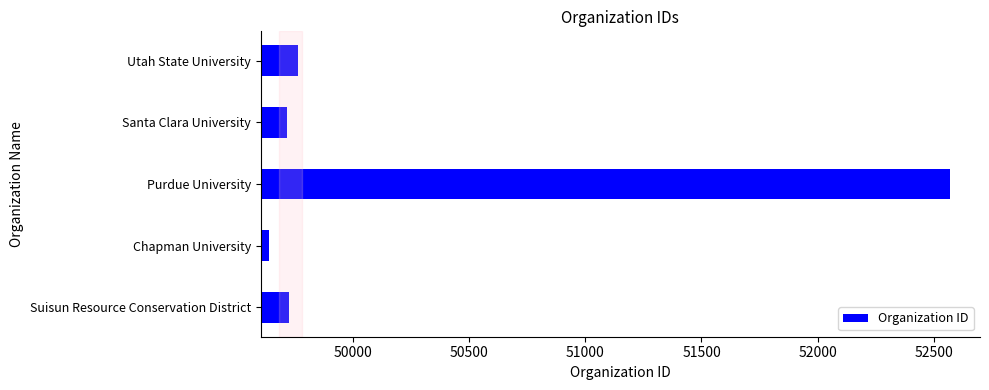

Read the value at Santa Clara University, to the nearest 10.

49710